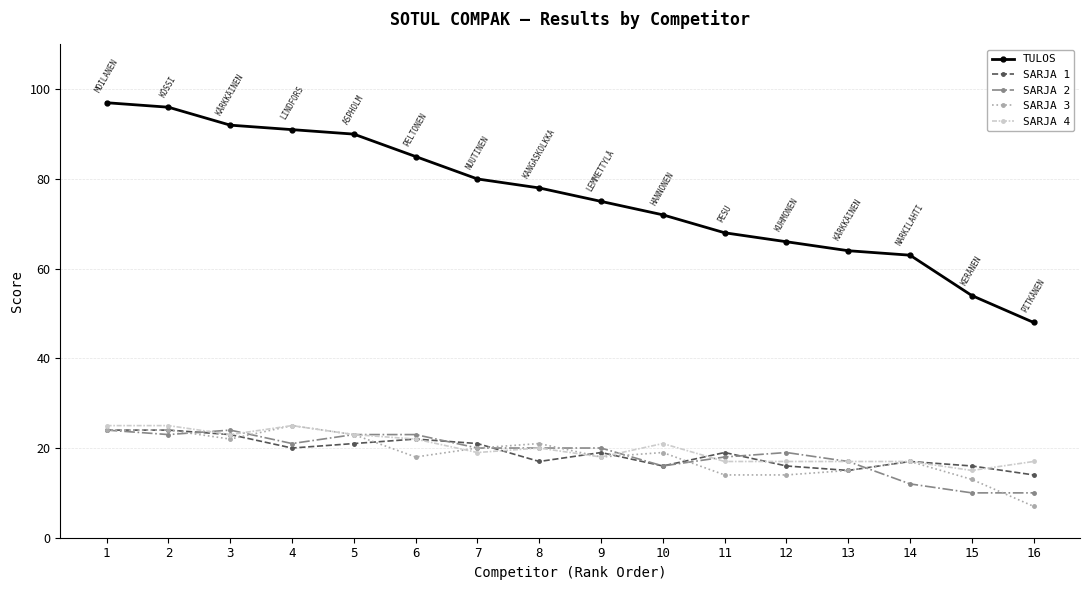

Read the SARJA 1 value at 1.

24